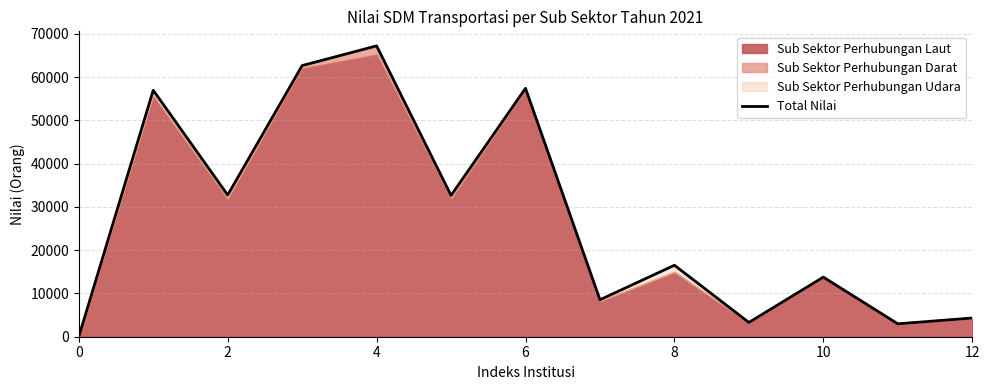

Which has a higher value, 10 or 7?

10